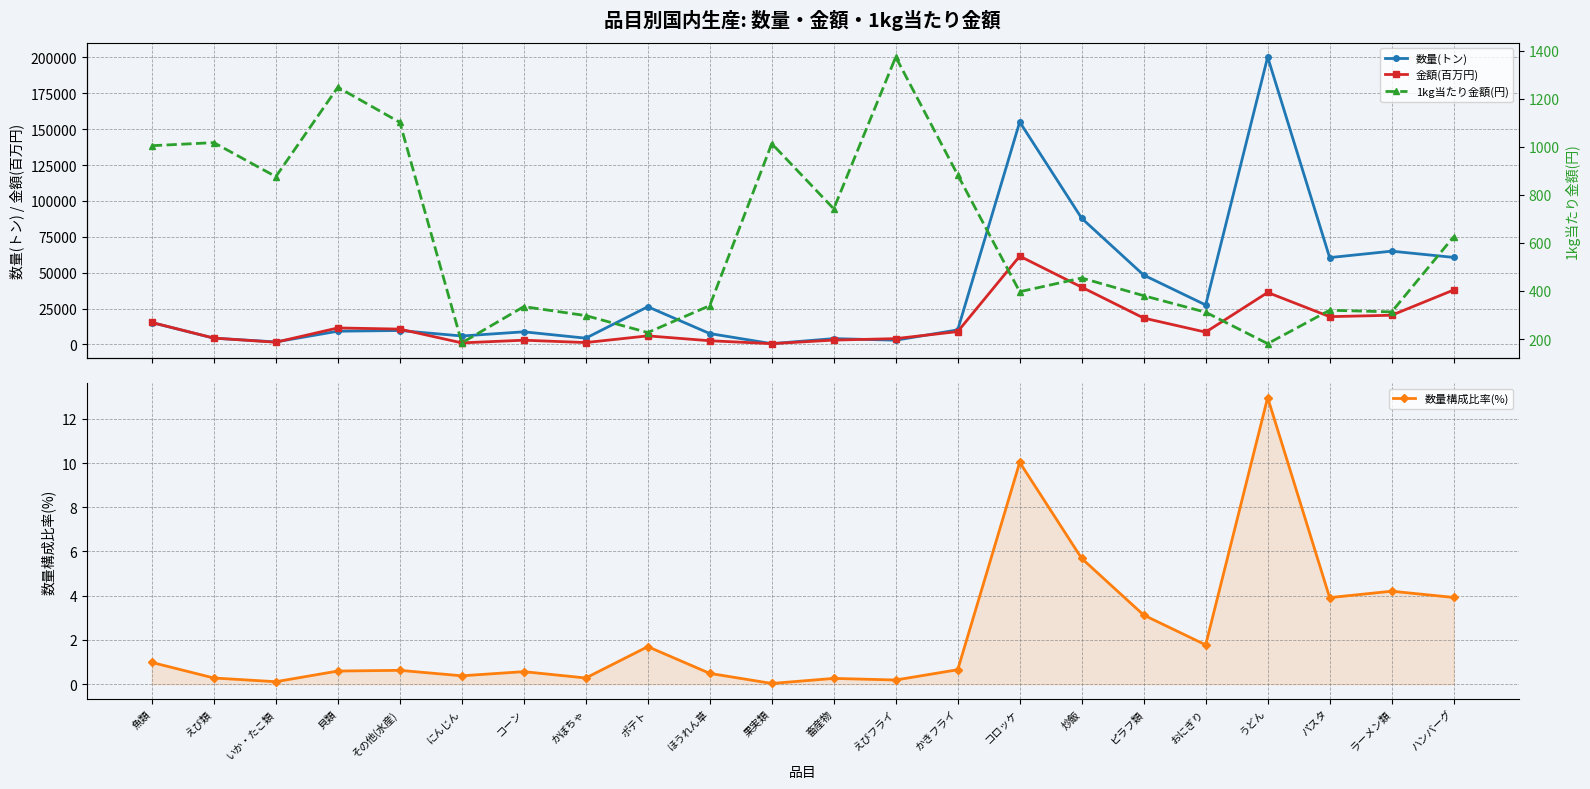

Where do 数量(トン) and 金額(百万円) first cross each other?

えび類 and いか・たこ類